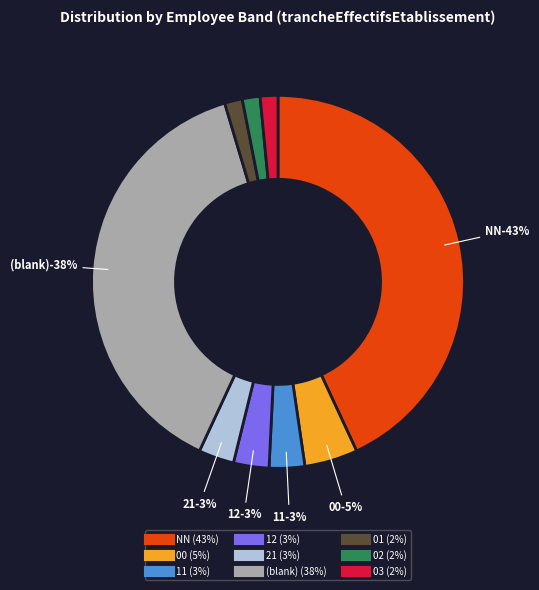

Is there a majority slice in this chart?

No